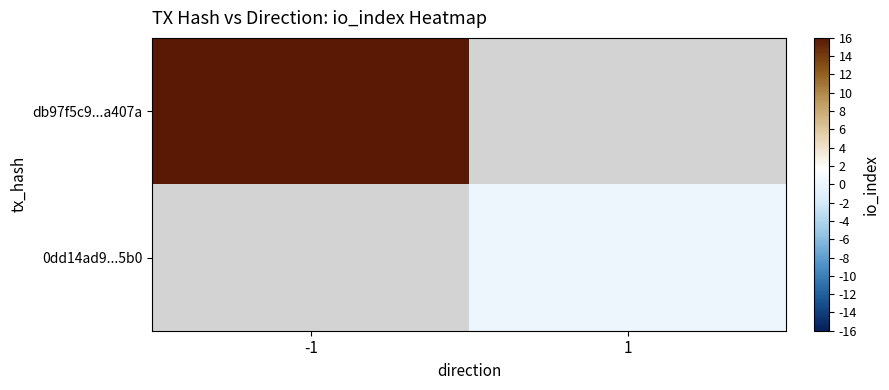

What is the maximum value for db97f5c9...a407a?

66.0